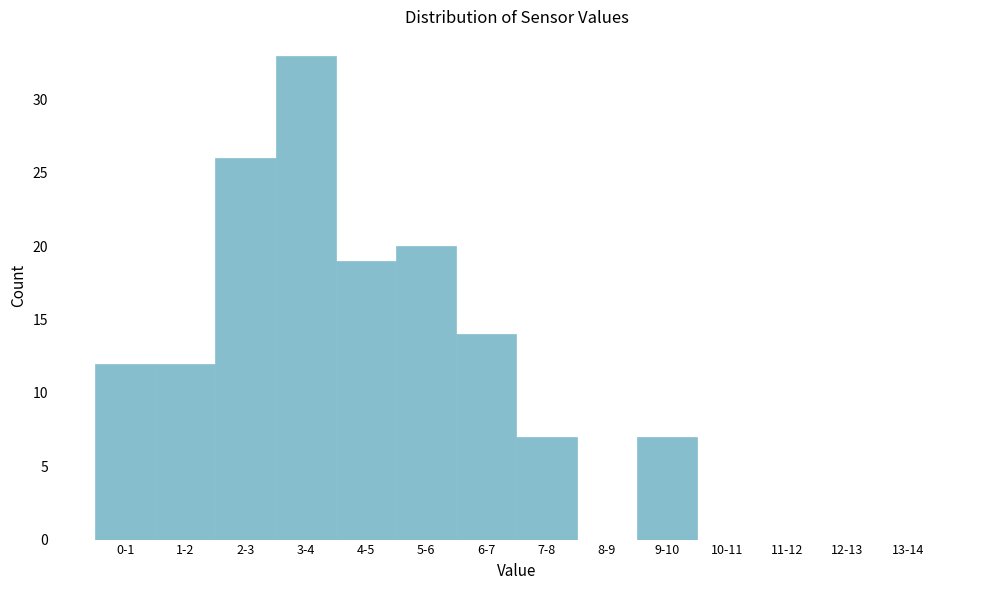

Reading right to left, transcribe all the data shown in this chart.

13-14=0	12-13=0	11-12=0	10-11=0	9-10=7	8-9=0	7-8=7	6-7=14	5-6=20	4-5=19	3-4=33	2-3=26	1-2=12	0-1=12